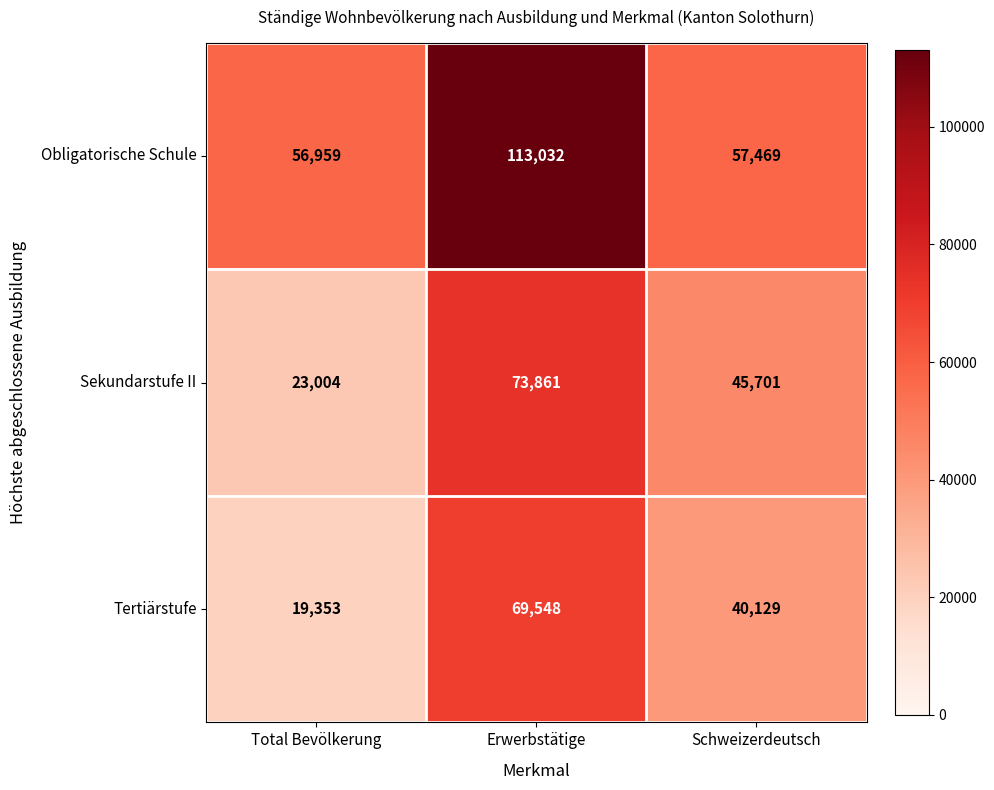

How many categories are shown in the chart?

3